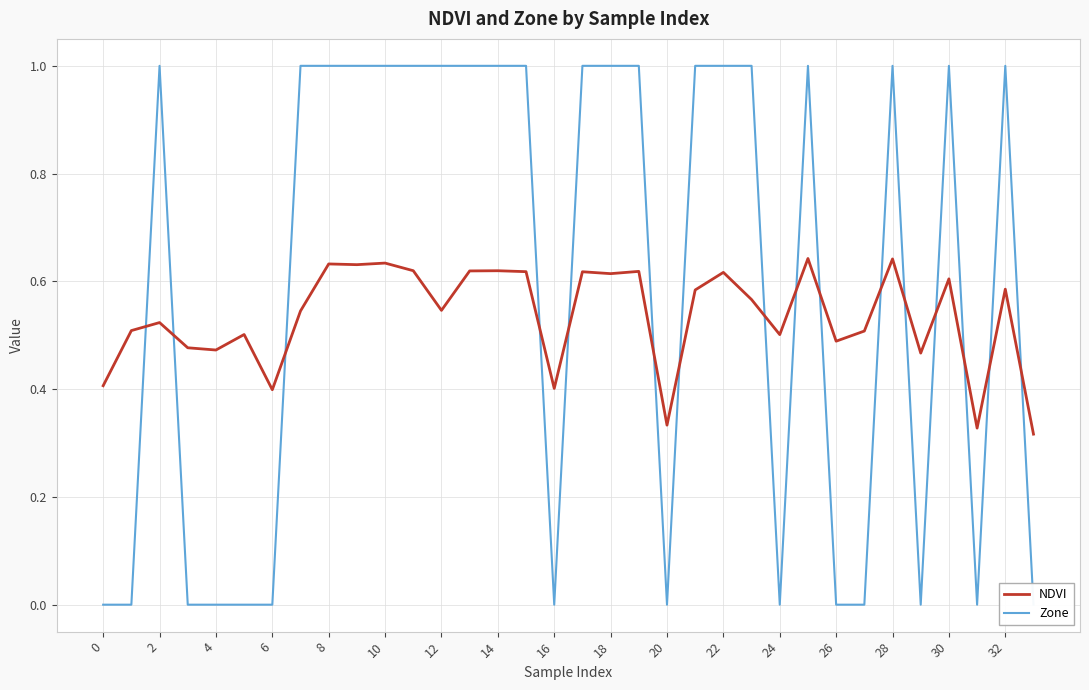

What are all the series names shown in the legend?

NDVI, Zone